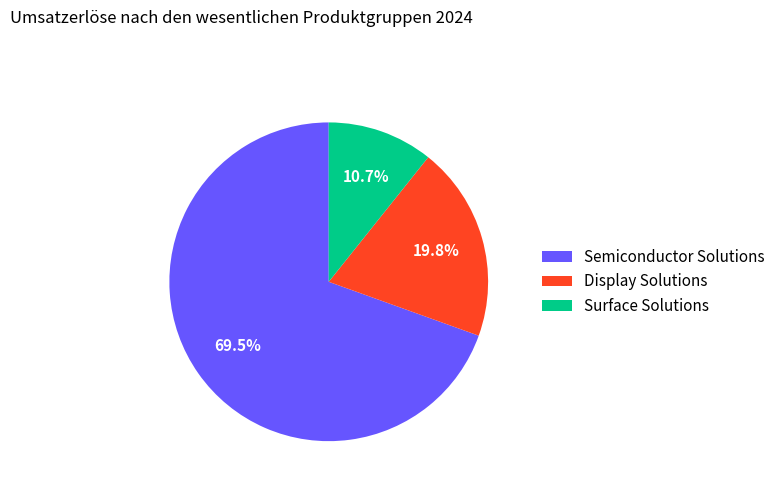

To the nearest percent, what is the average slice percentage?

33%